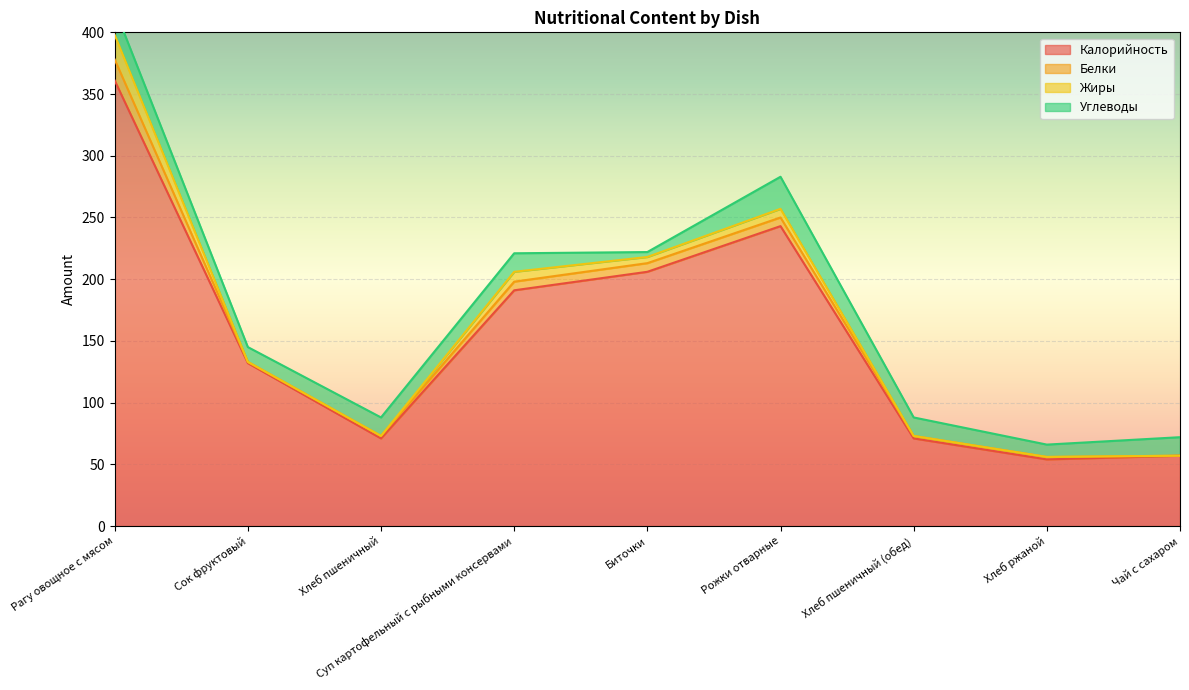

At which label does Жиры reach its peak?

Рагу овощное с мясом